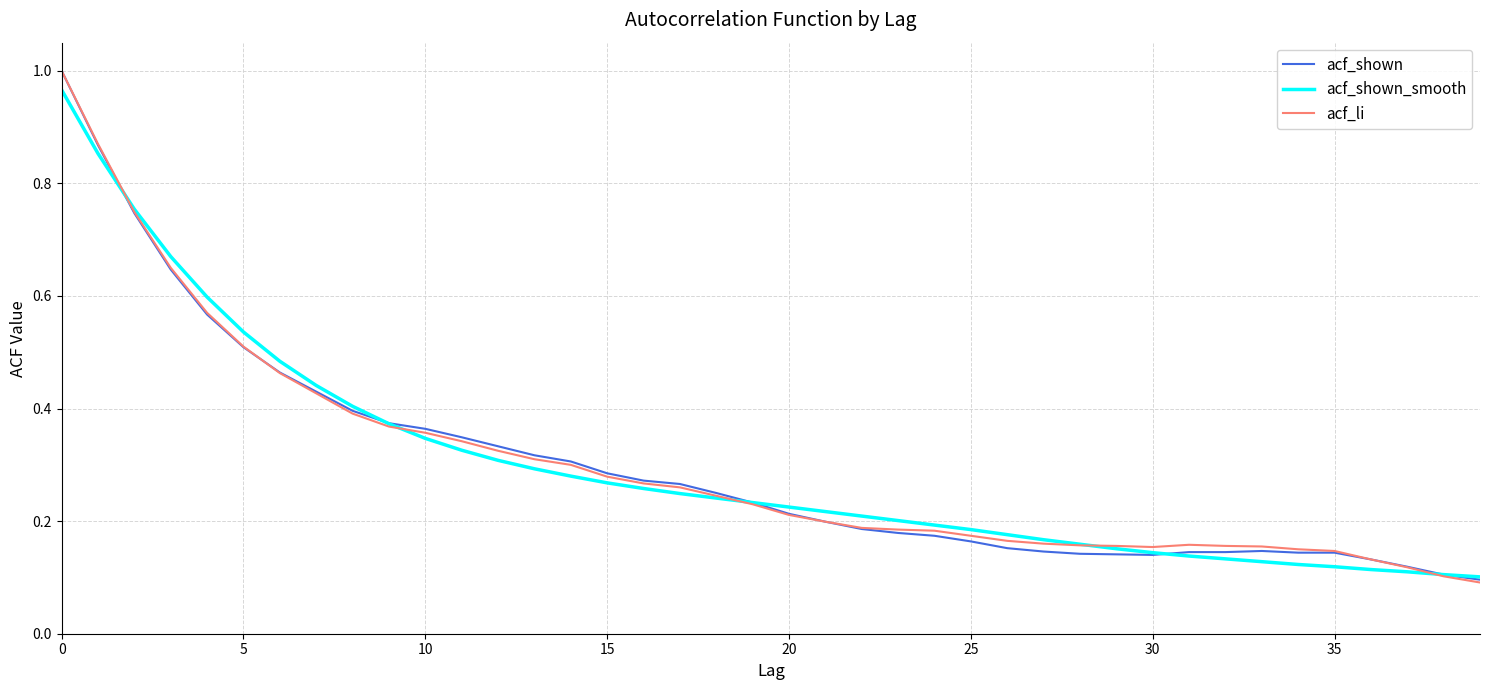

What are all the series names shown in the legend?

acf_shown, acf_shown_smooth, acf_li